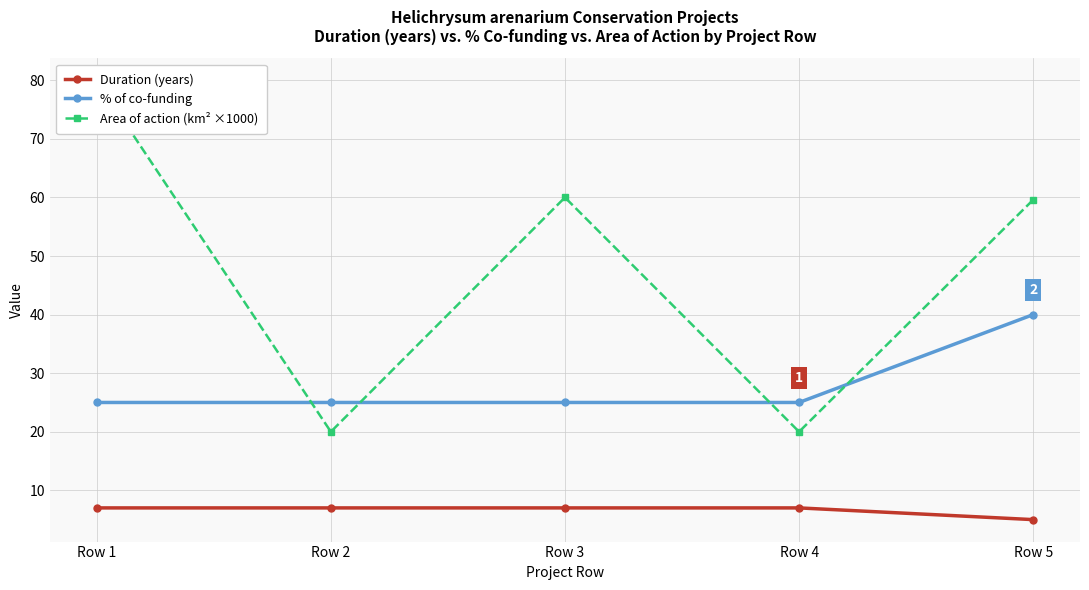

What are all the series names shown in the legend?

Duration (years), % of co-funding, Area of action (km² ×1000)